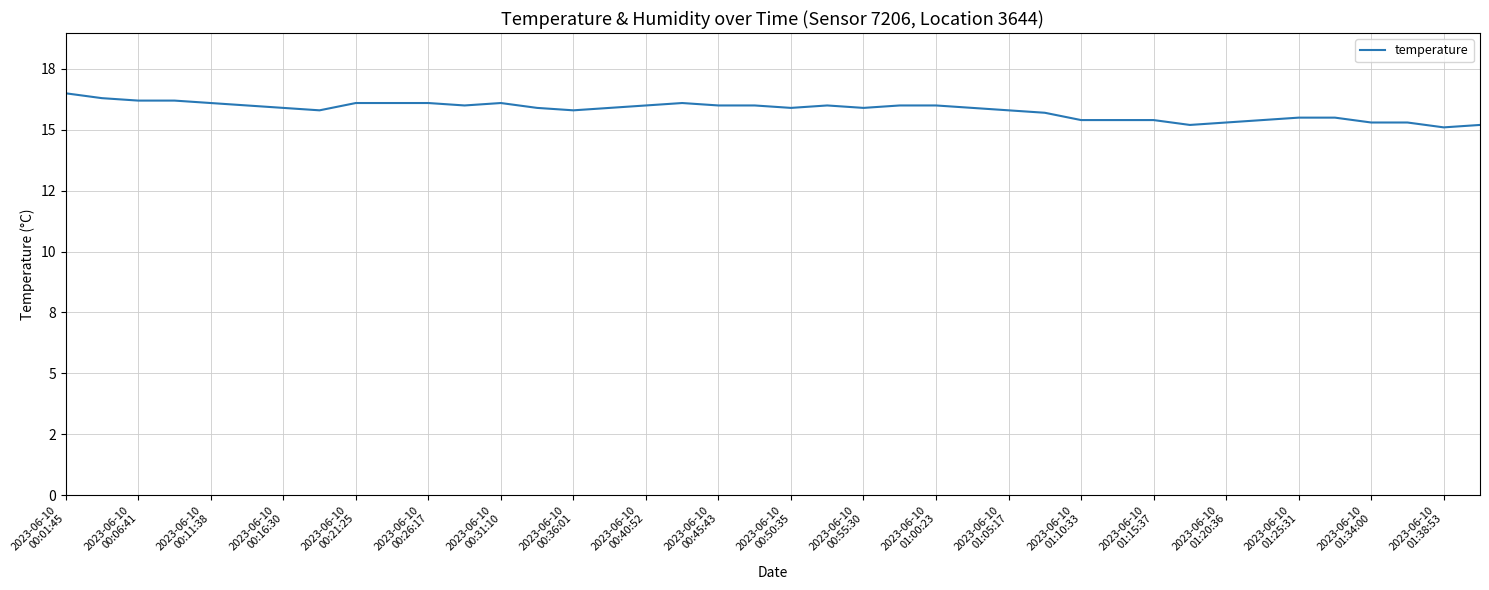

True or false: there are more than 2 points higher than both neighbors.

True